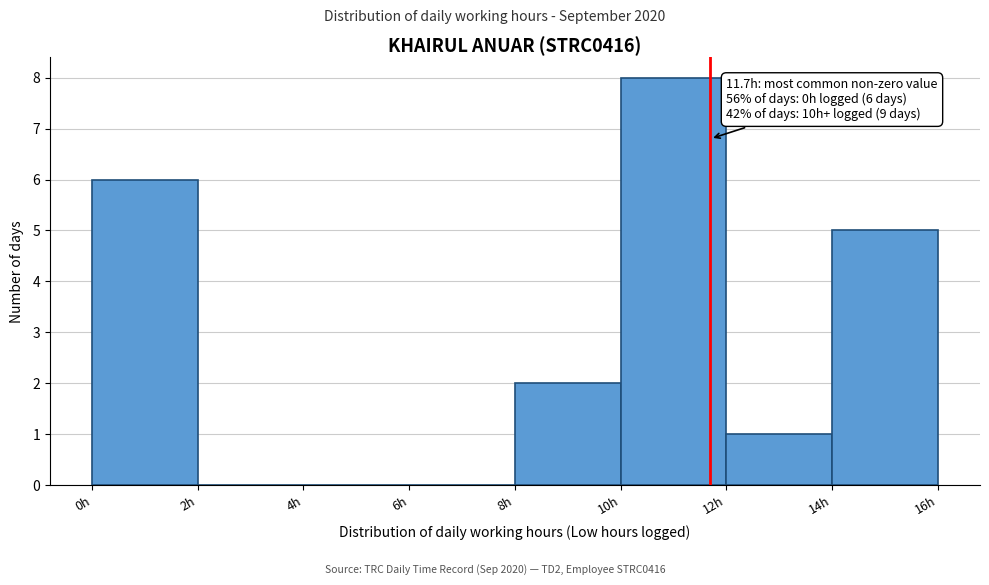

Which range on the x-axis has the tallest bar?

10 to 12